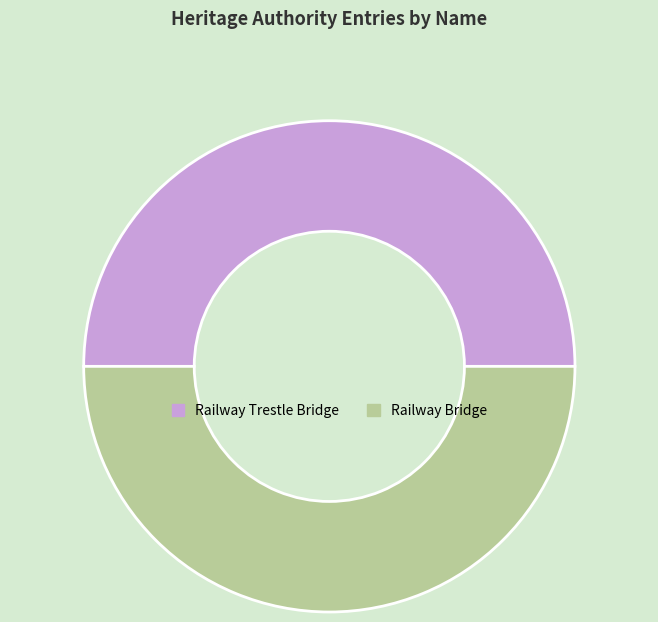

Approximately how many times larger is the value at Railway Trestle Bridge compared to Railway Bridge?

1.0